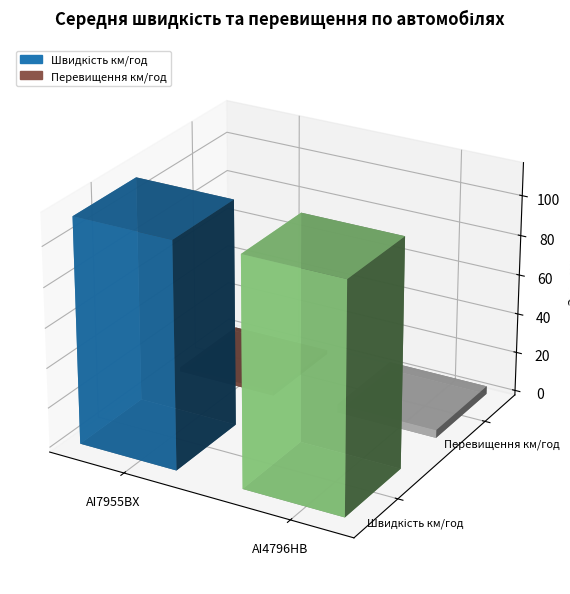

What is the total value across all series at AI4796HB?

119